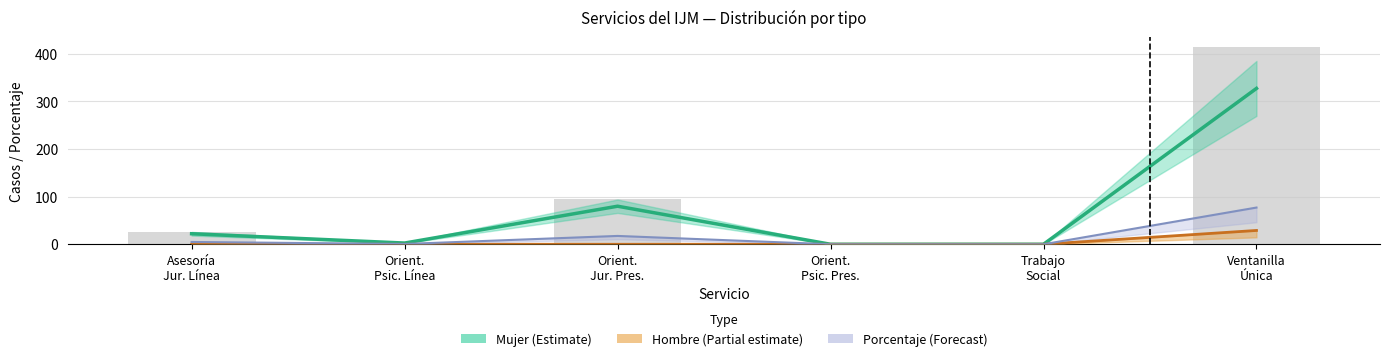

What is the difference between the maximum and minimum values in the Mujer series?

327.2